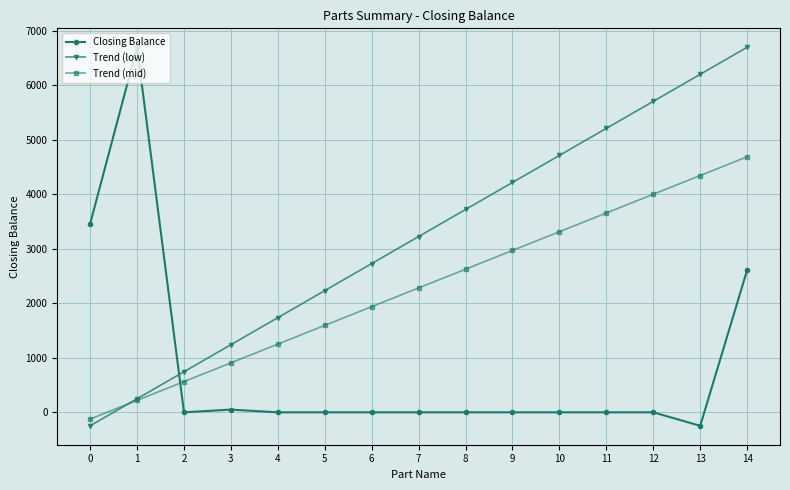

What is the difference between the Trend (mid) values at 4 and 5?

343.6